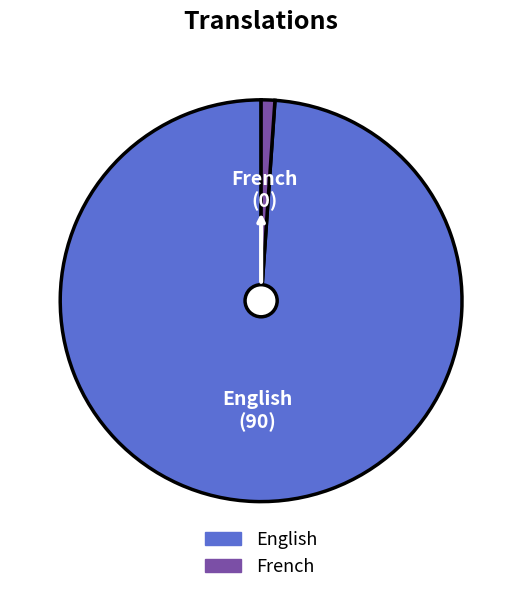

Rank the categories by value from lowest to highest.

French, English